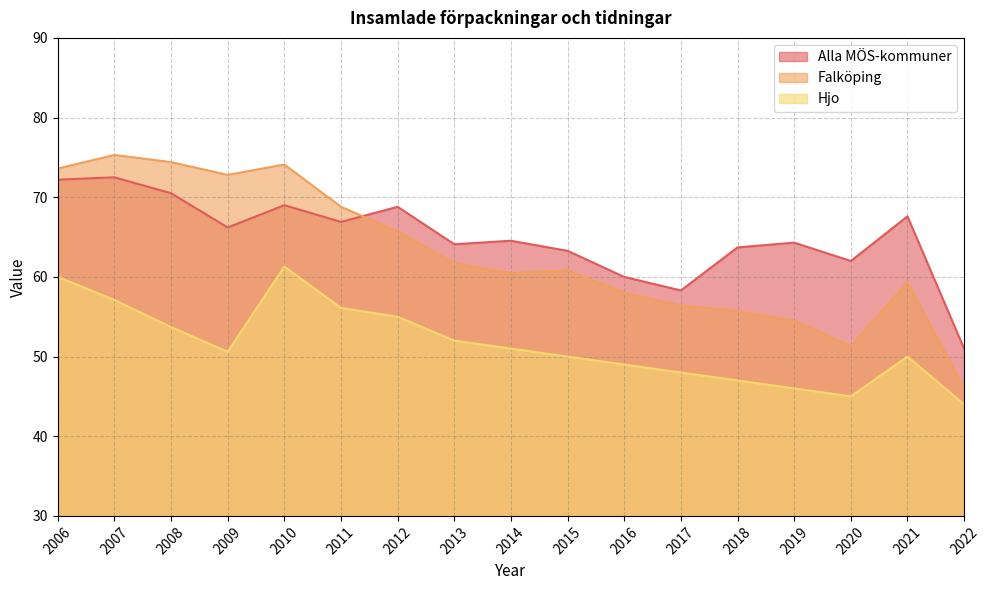

What is the value of the Hjo point at the 2nd from the left?

57.1